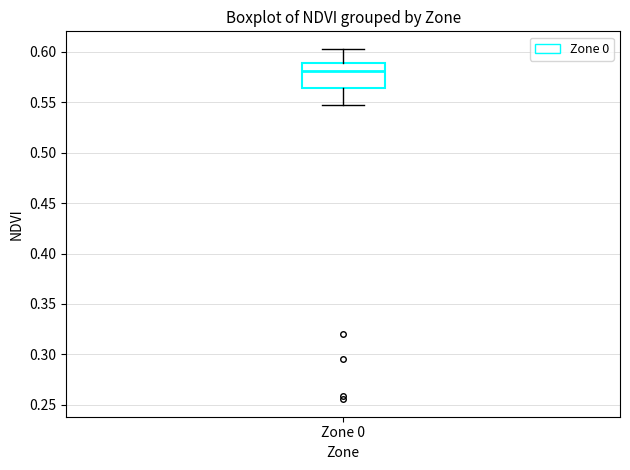

Read this box plot against the y-axis: the position of the median line, the range covered by the box, and the ends of both whiskers. The values are not printed on the chart, so give them approximately, as read against the axis.

median 0.580, box 0.565 to 0.590, whiskers 0.545 to 0.605